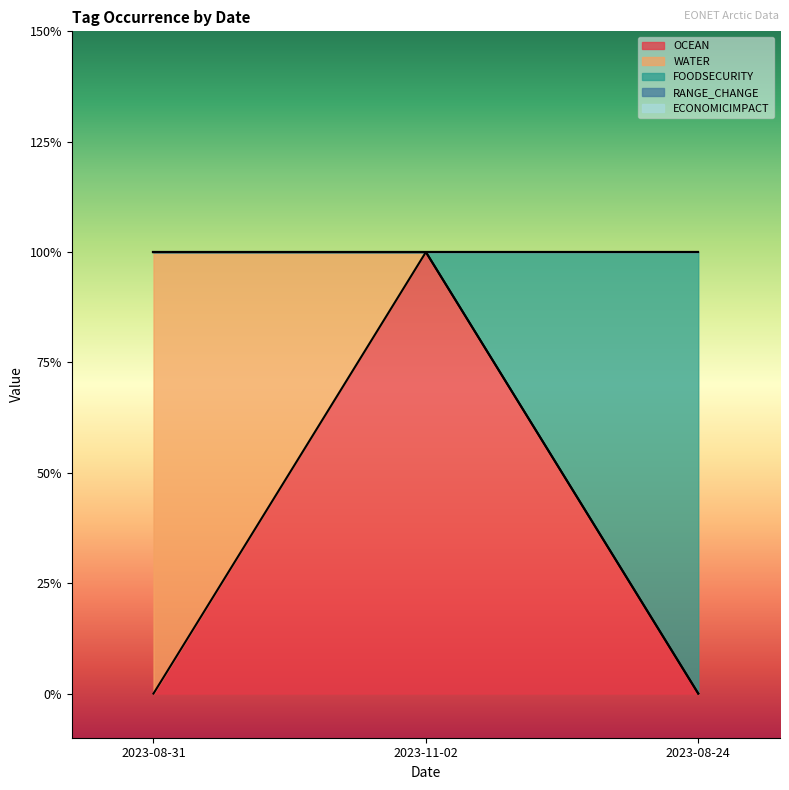

List the labels in order of RANGE_CHANGE value, largest first.

2023-08-31, 2023-11-02, 2023-08-24